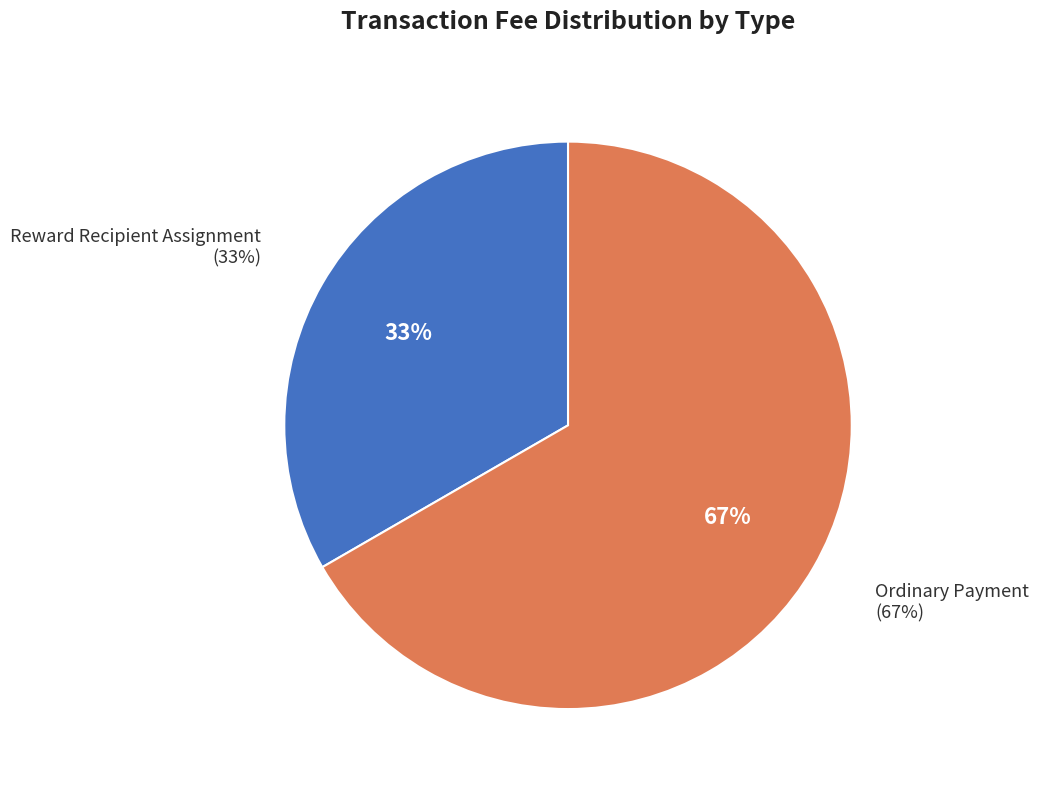

What is the majority slice?

Ordinary Payment